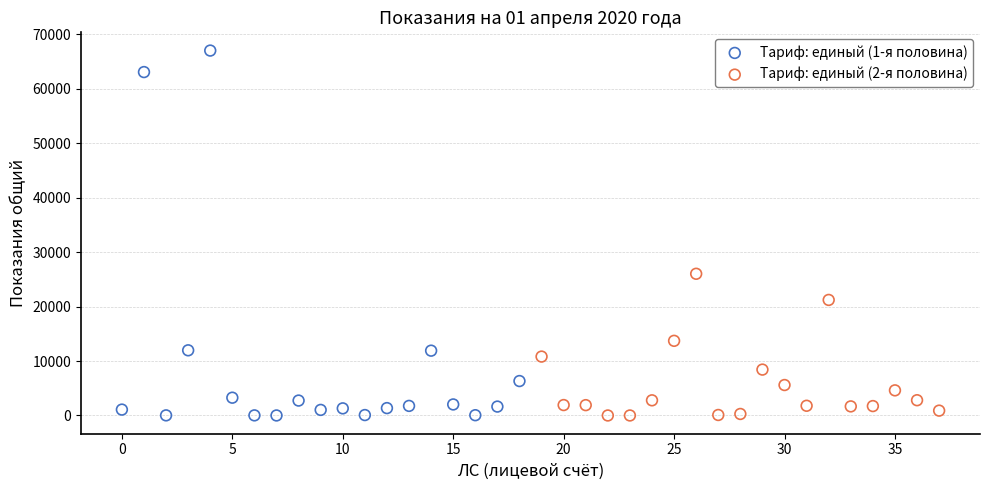

Which series has the largest Y range (max minus min)?

Тариф: единый (1-я половина)